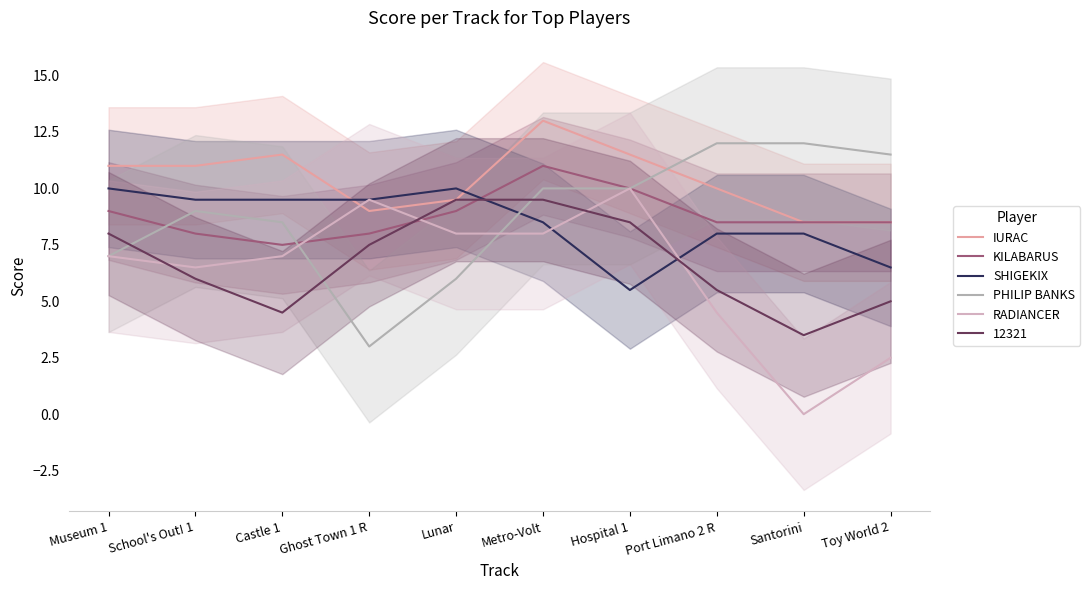

At which category does SHIGEKIX reach its first local valley?

Hospital 1